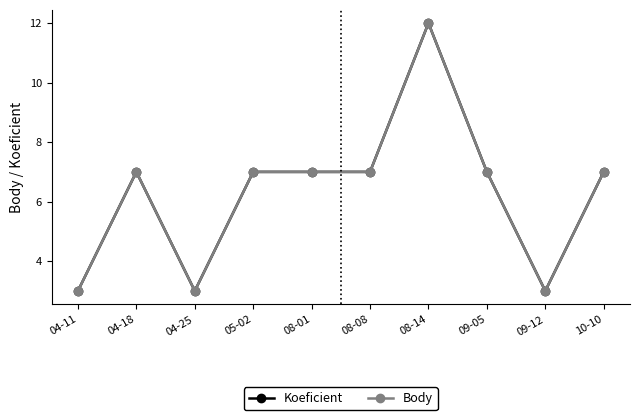

Does the chart have visible grid lines?

No